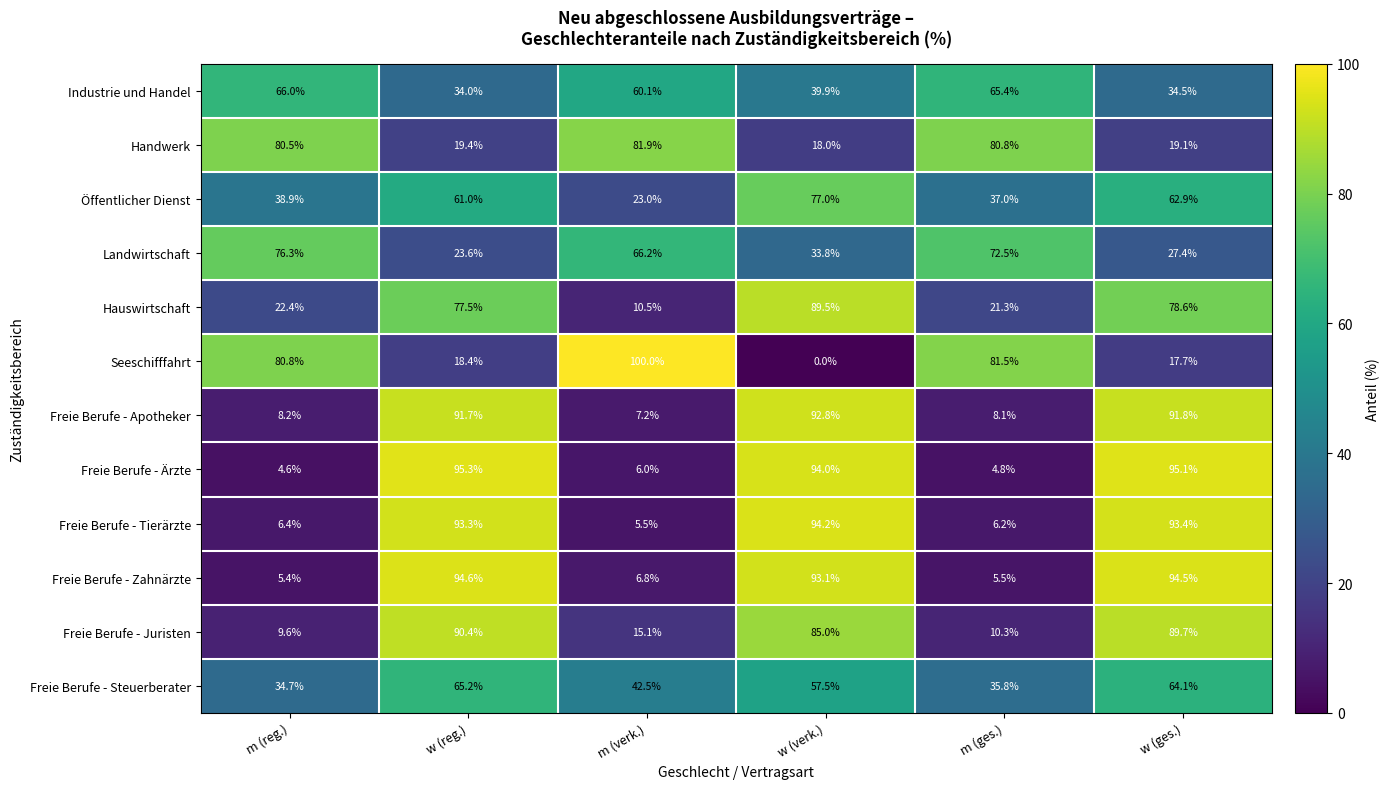

Where is Hauswirtschaft nearest to the value 50?

w (reg.)